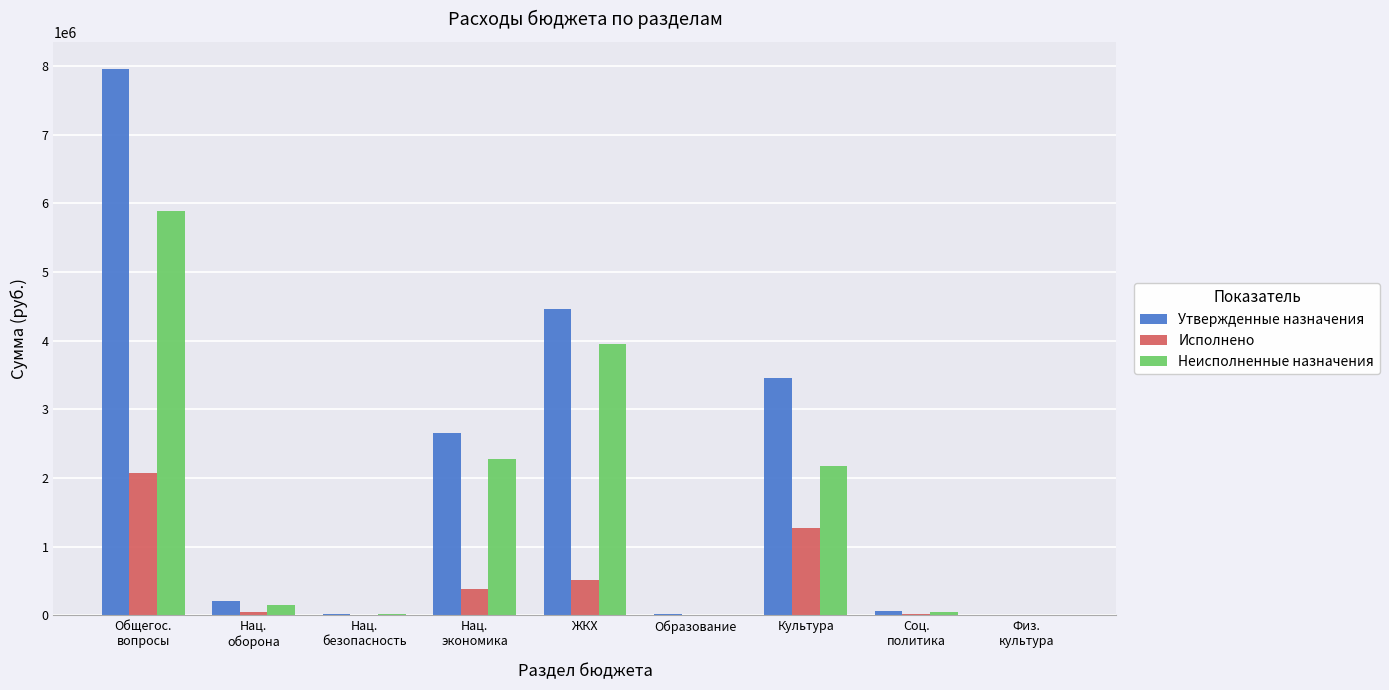

Where is Исполнено nearest to the value 1034108?

Культура